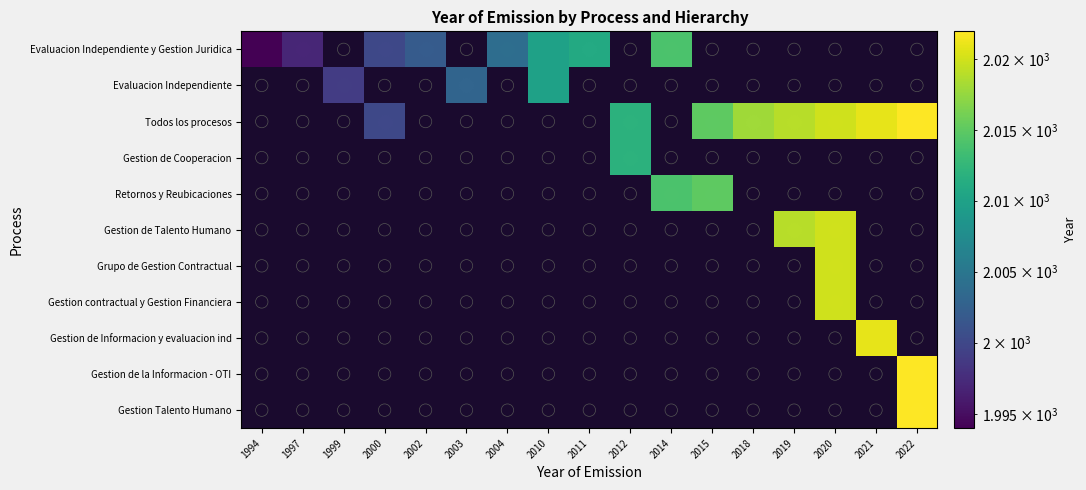

At which category does the chart reach its minimum across all series?

1994